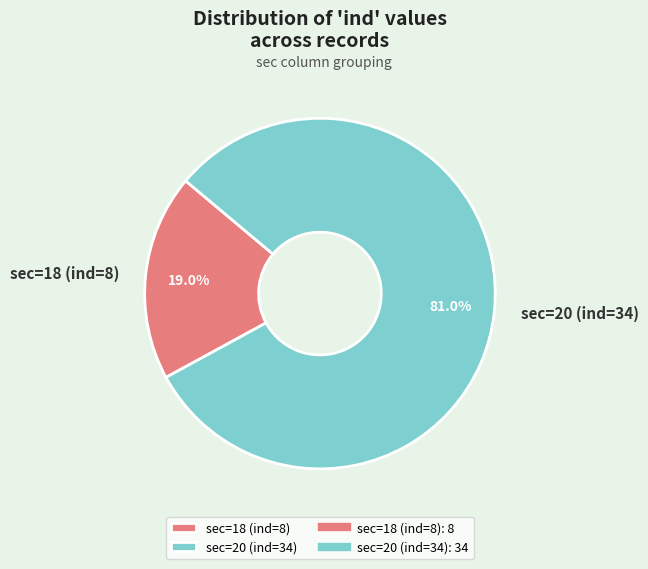

Combined, do sec=20 (ind=34) and sec=18 (ind=8) account for over 50%?

Yes